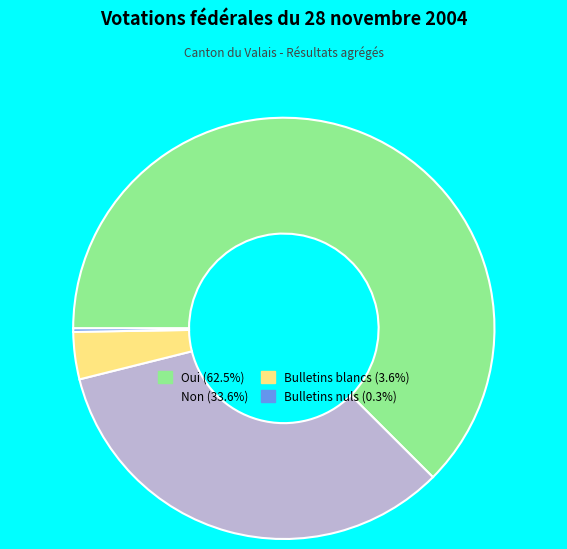

Is the sum of Non and Oui greater than half?

Yes